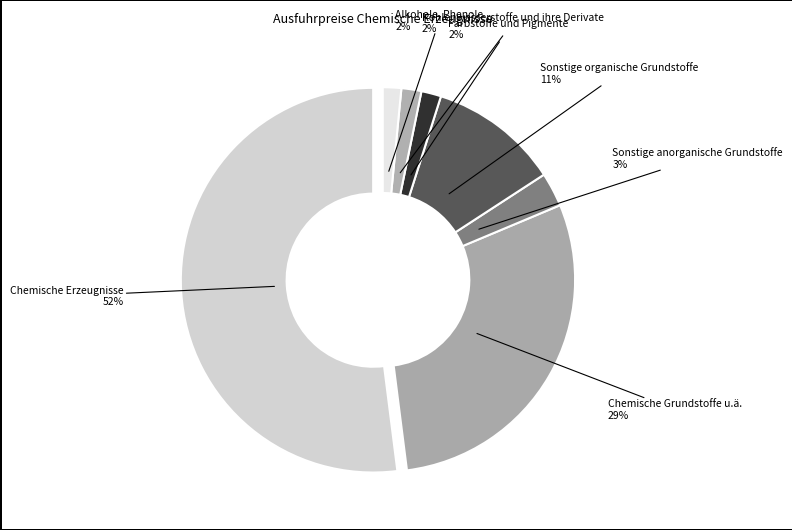

To the nearest percent, what is the combined percentage of Chemische Erzeugnisse and Sonstige anorganische Grundstoffe?

55%